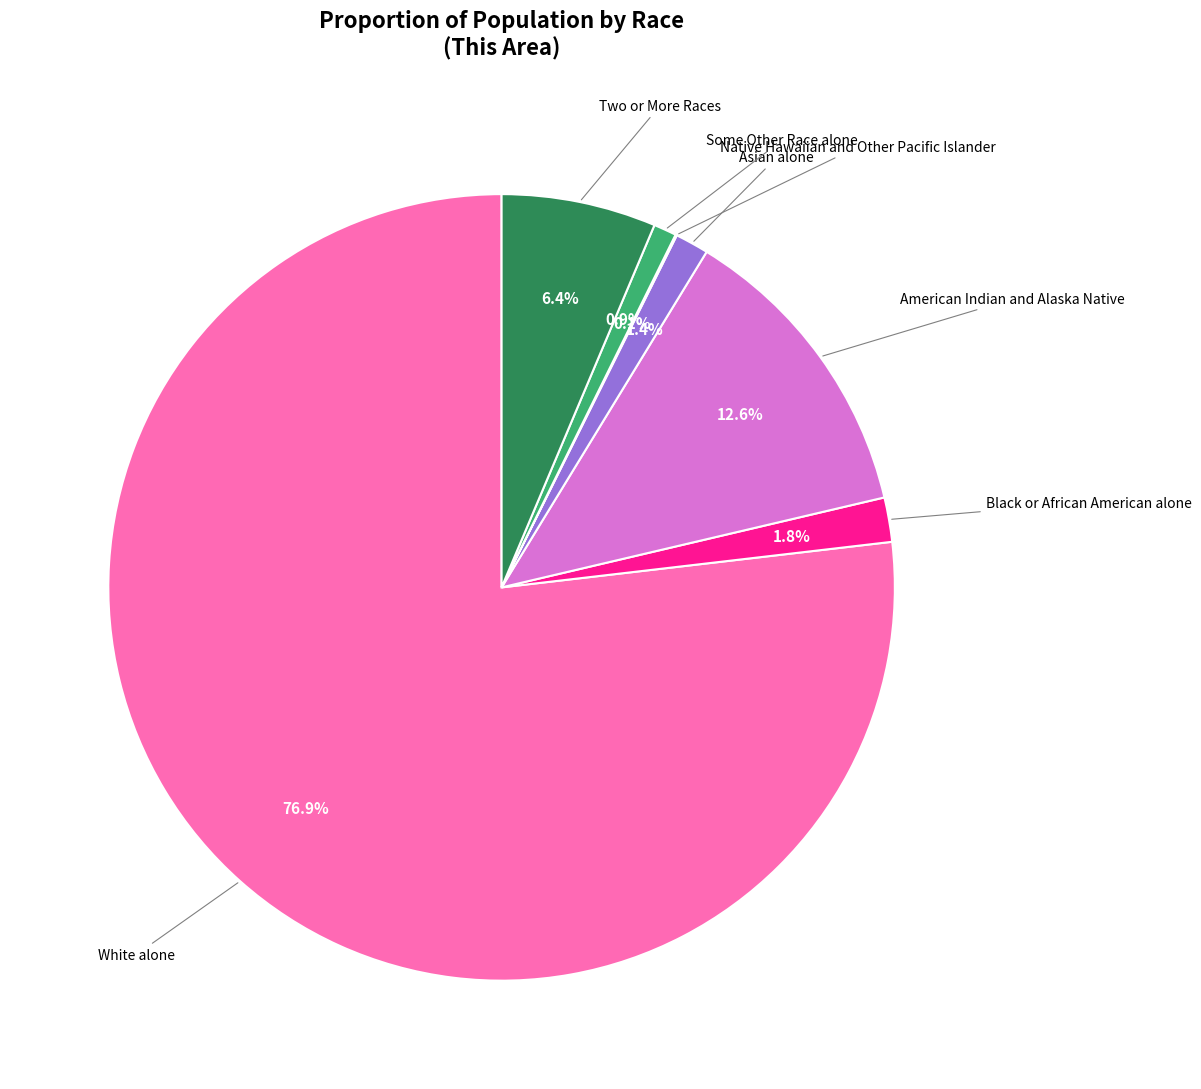

What is the total percentage of White alone and Asian alone?

78.2%